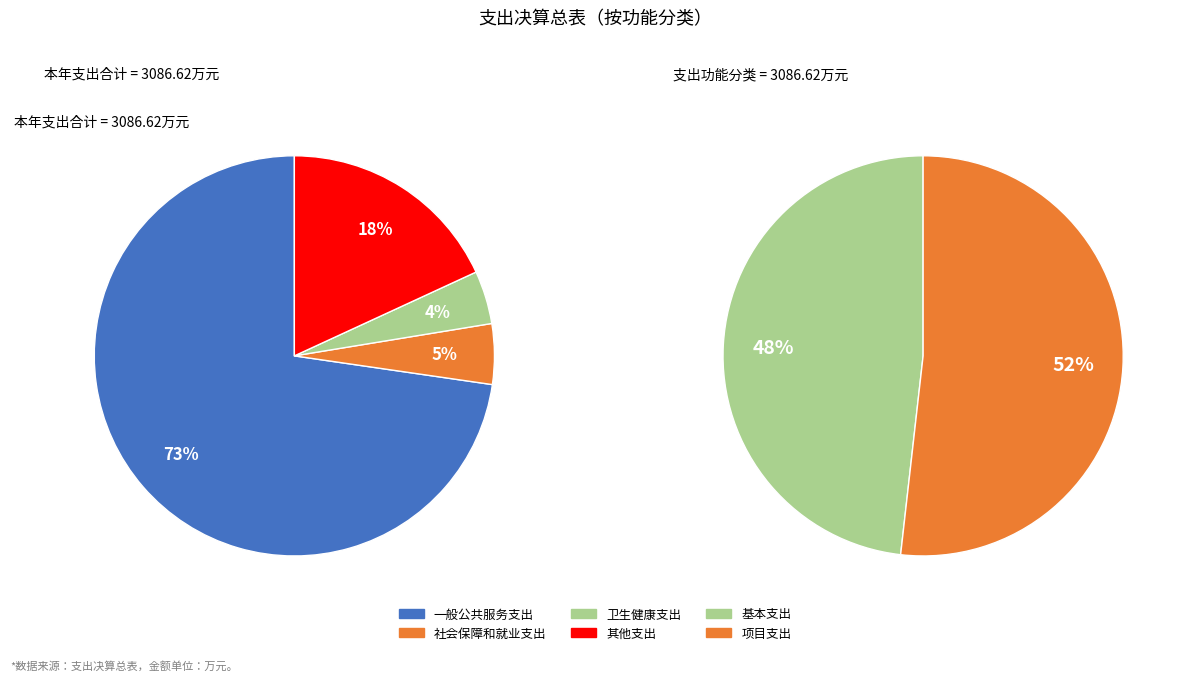

Which slice is the largest?

一般公共服务支出